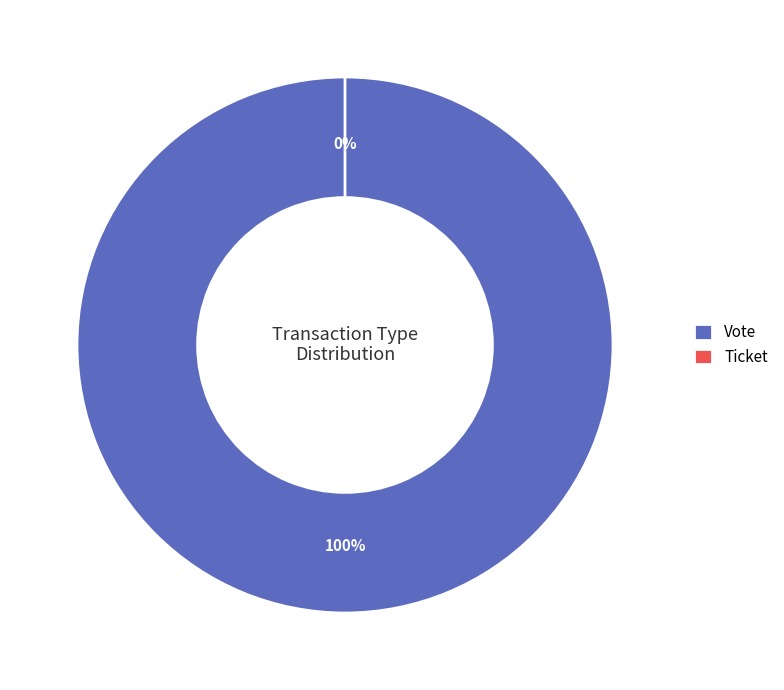

Is Ticket the majority of the pie?

No